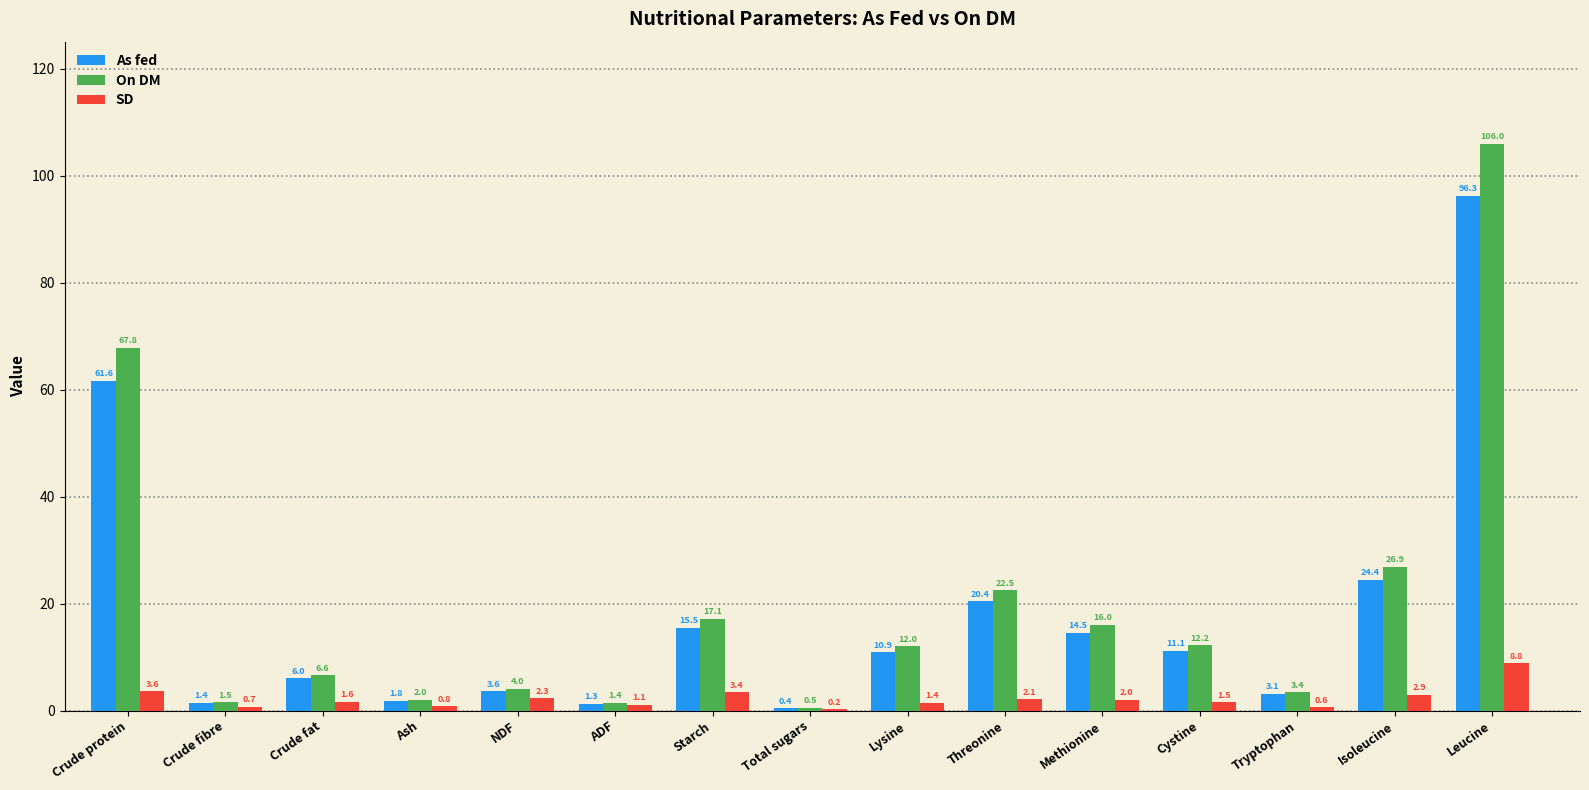

The SD series shows 3.6 at Crude protein. True or false?

True